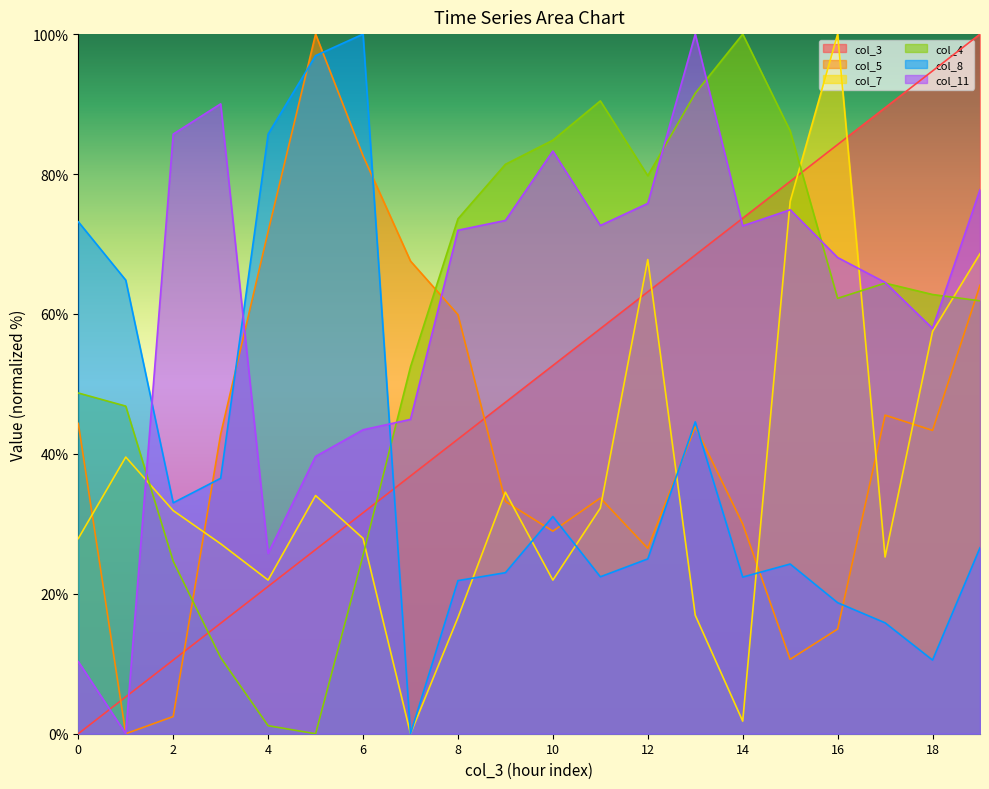

How many lines are shown in the chart?

6